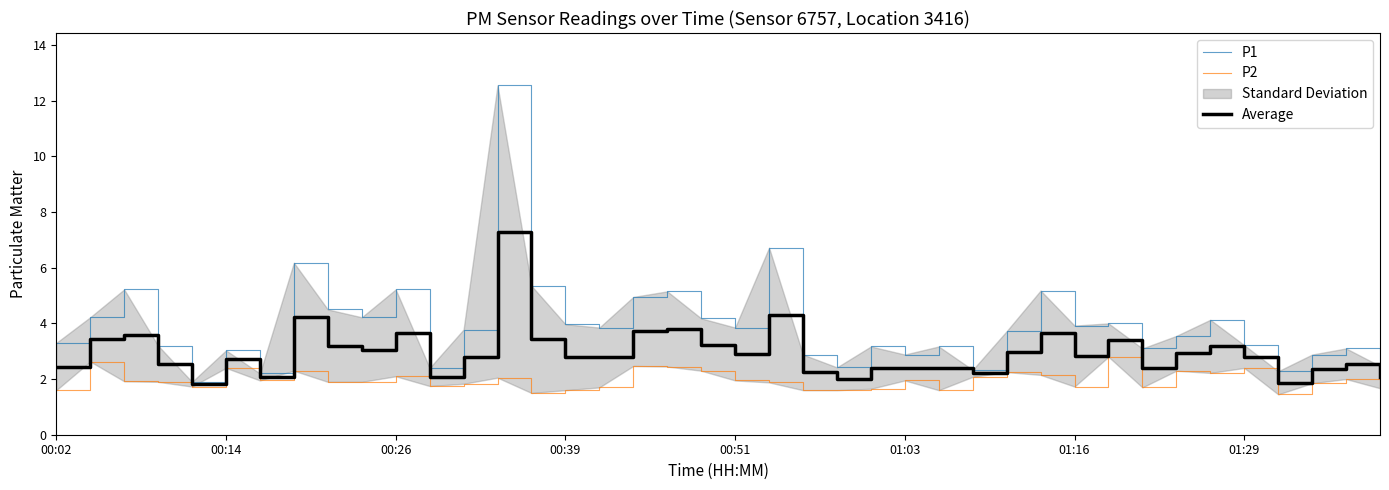

The Average series shows 2.4 at 01:03. True or false?

True